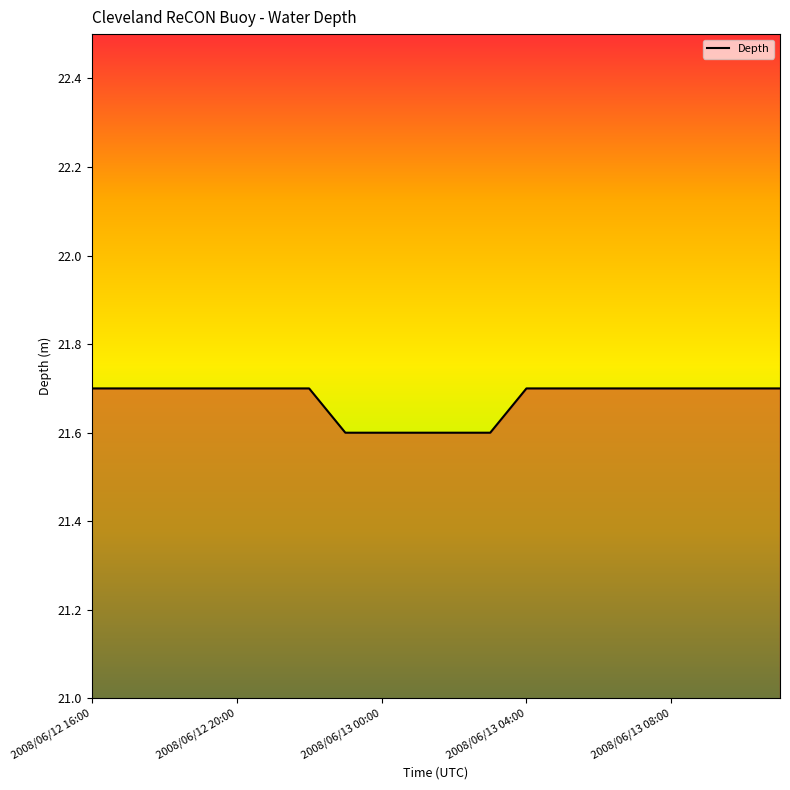

How many values are between 21 and 22?

20